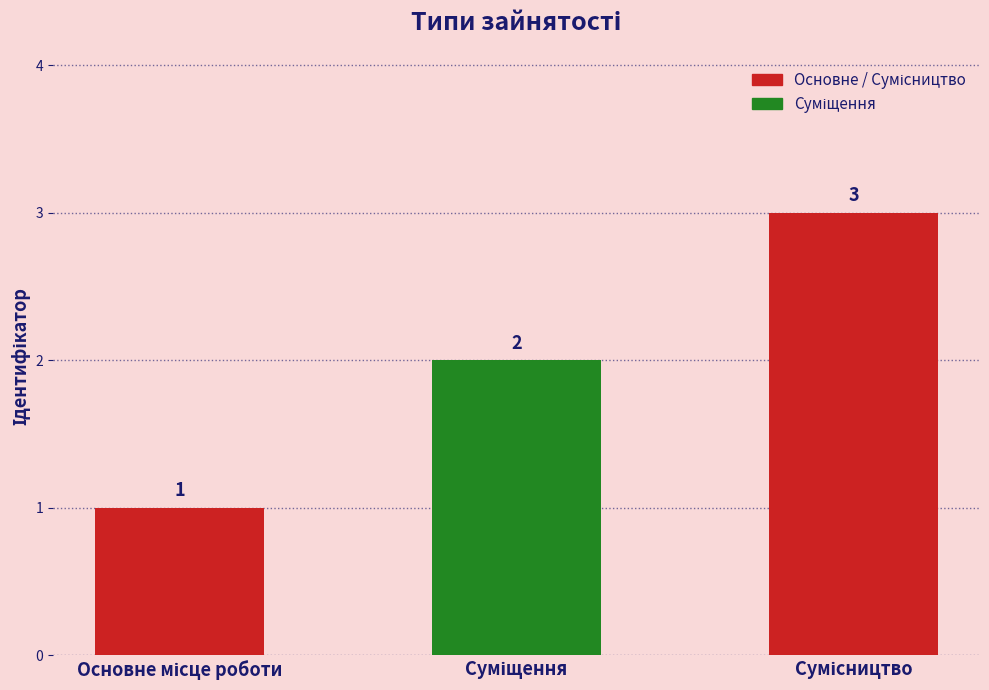

Count the values in the range 1 to 3.

3